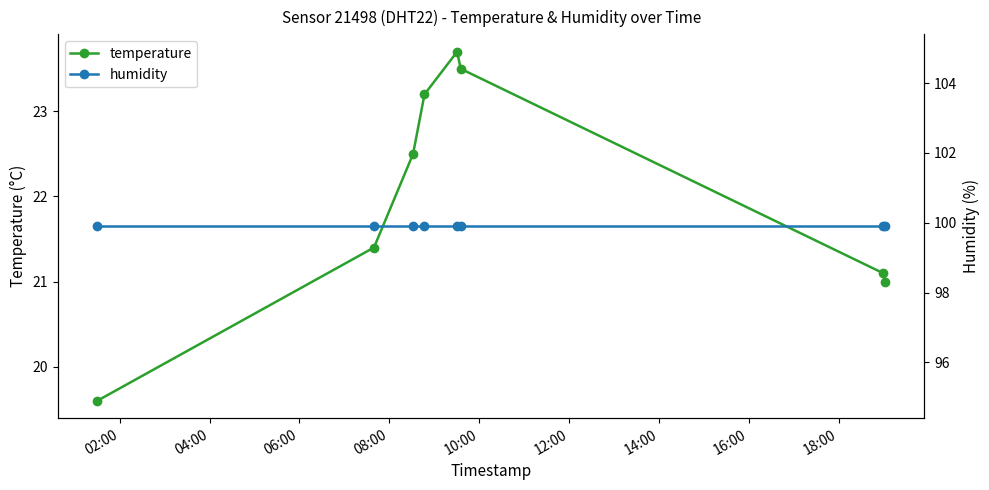

What is the value of the temperature point at the 8th from the left?

21.0